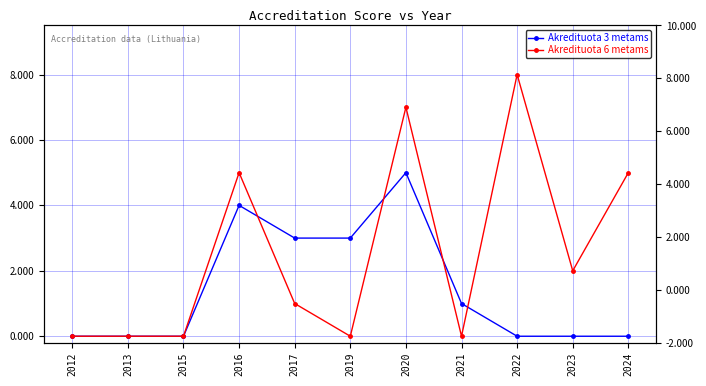

How many values in Akredituota 6 metams are above zero?

6